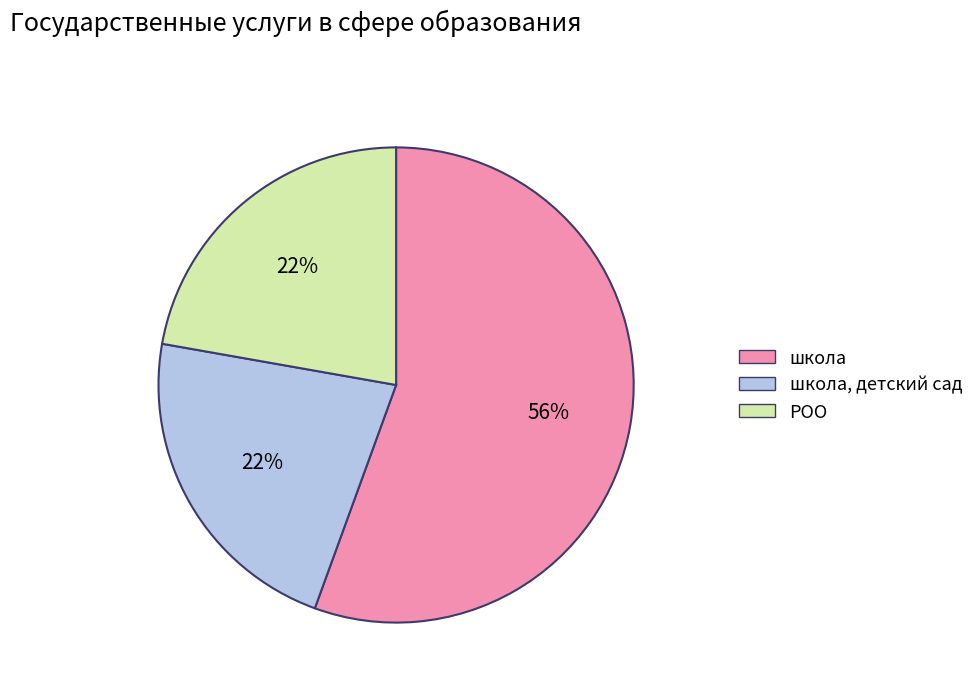

Is there a majority slice in this chart?

Yes